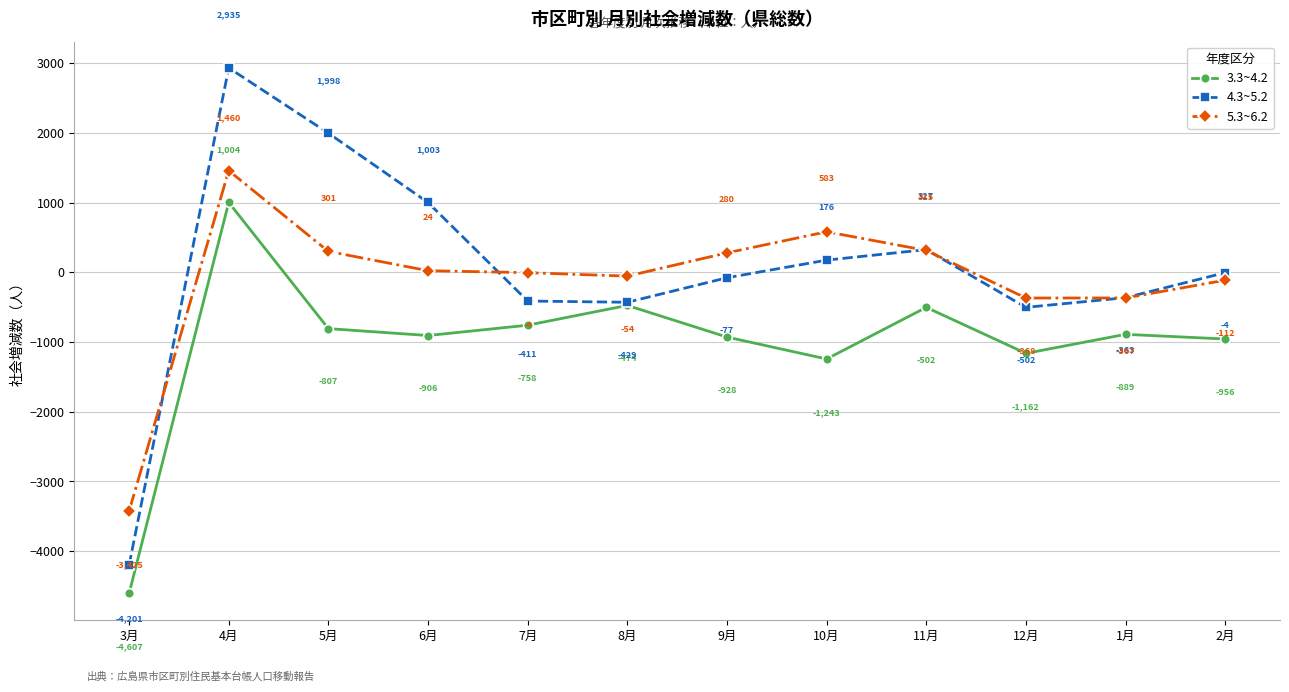

At which label does 5.3~6.2 first exceed 24?

4月